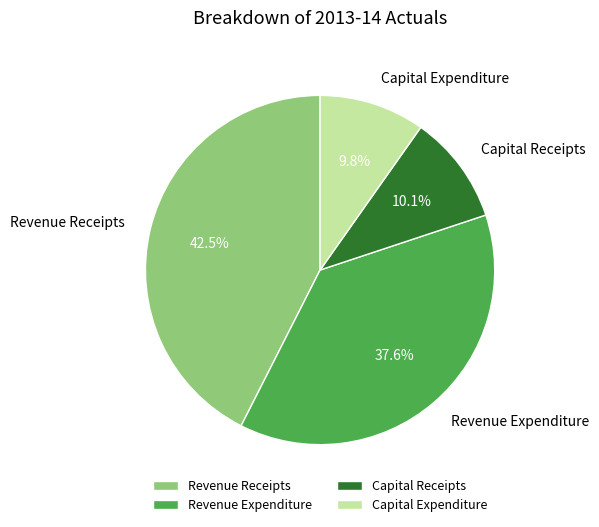

Does Revenue Expenditure represent more than half of the total?

No